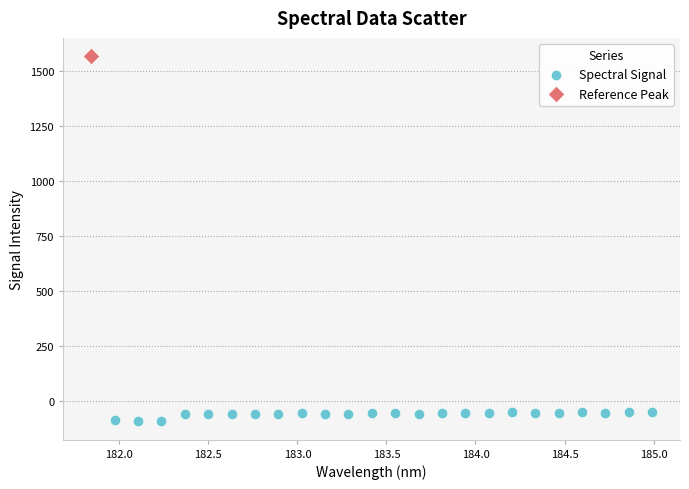

What are all the series names shown in the legend?

Spectral Signal, Reference Peak